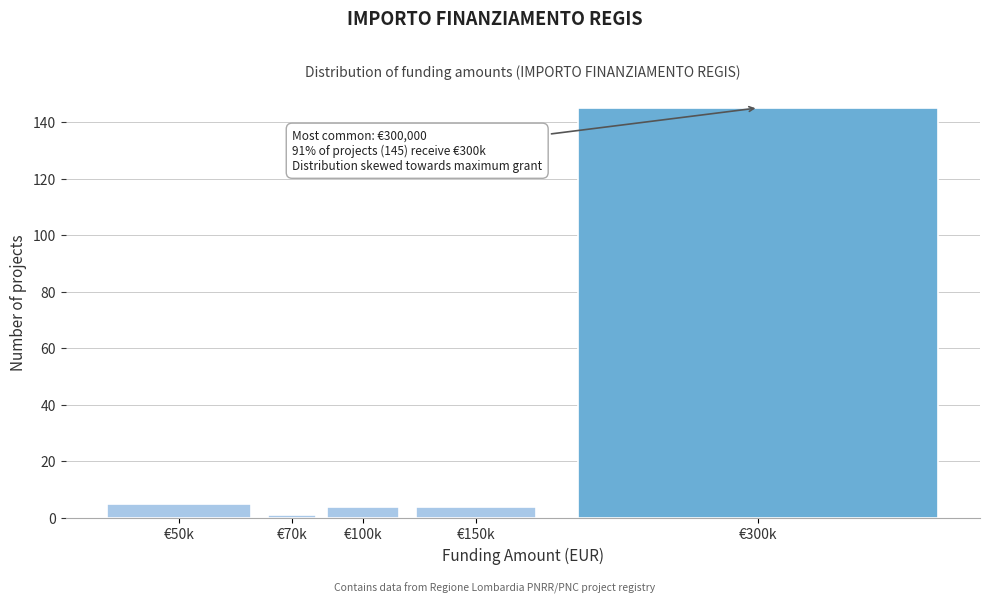

Reading left to right, transcribe all the data shown in this chart.

5	1	4	4	145